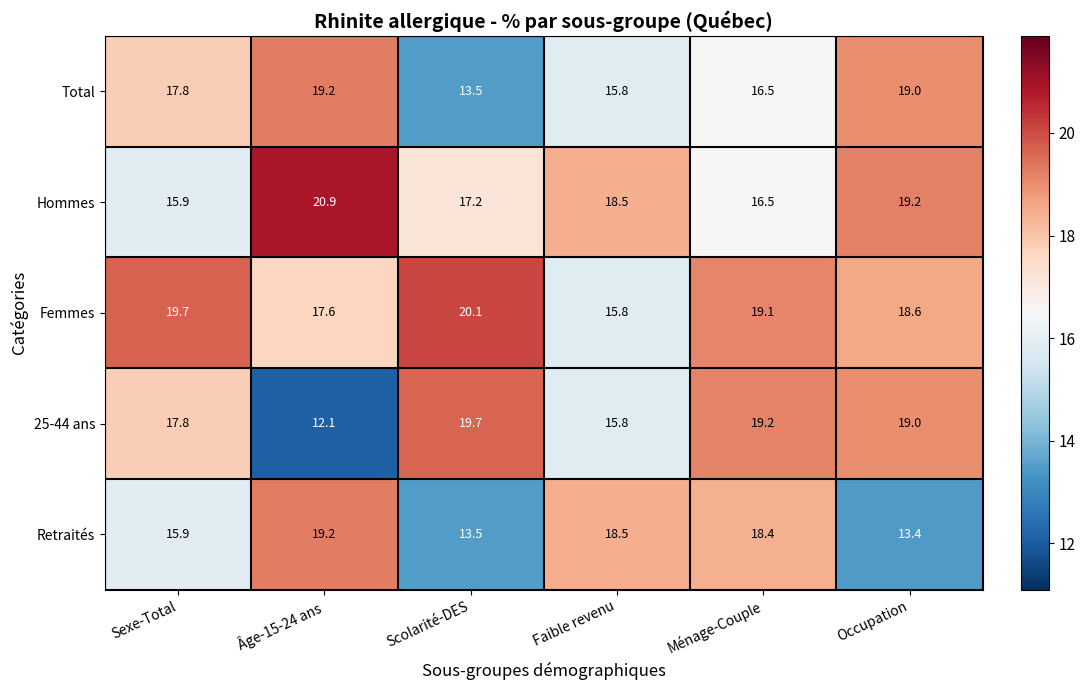

Which series has the largest total across all categories?

Femmes